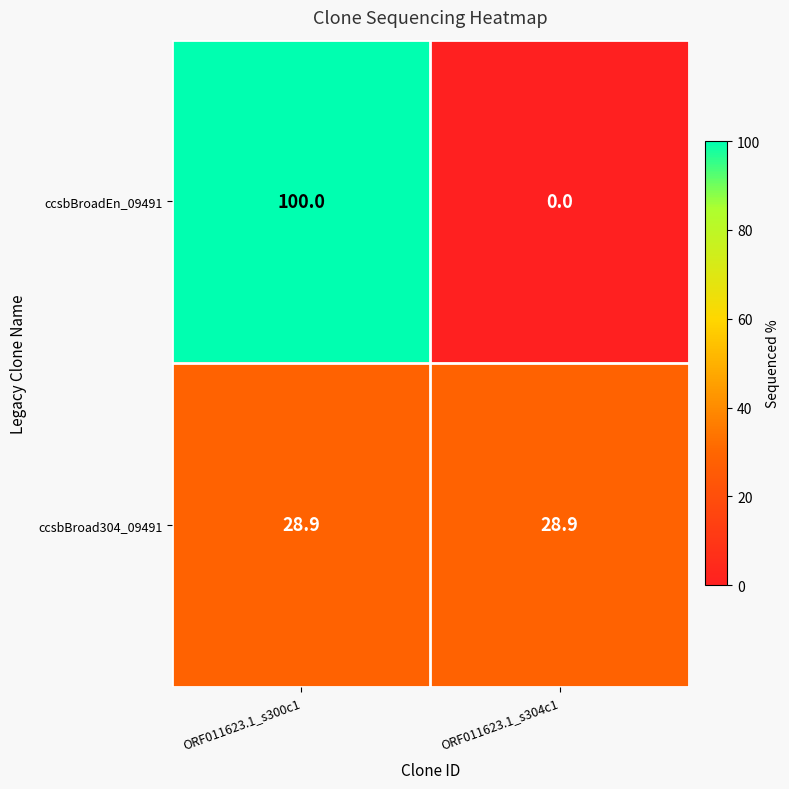

List the series in order of their peak value, lowest first.

ccsbBroad304_09491, ccsbBroadEn_09491